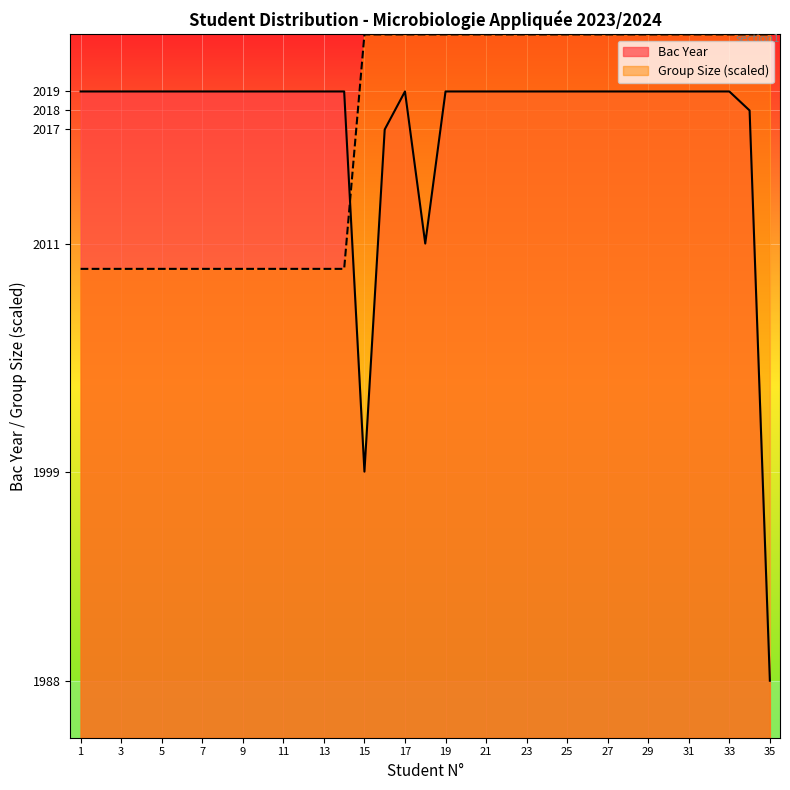

Which series changed the most between 2 and 26?

Student Count per Group